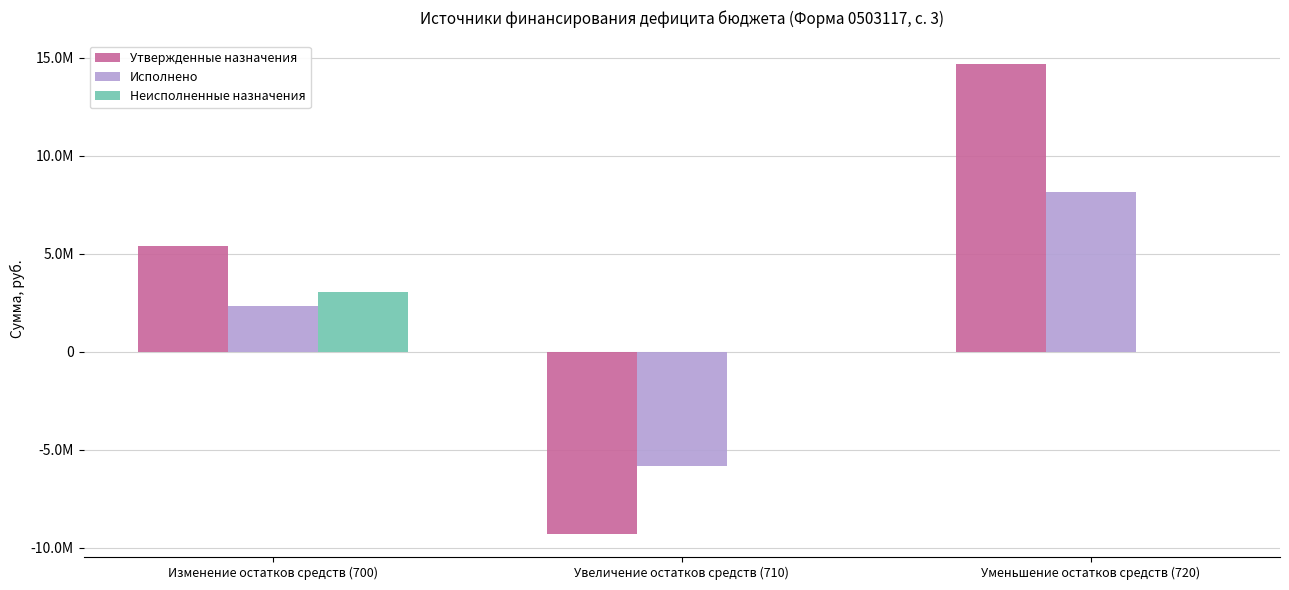

What is the total value across all series at Уменьшение остатков средств (720)?

22847620.7